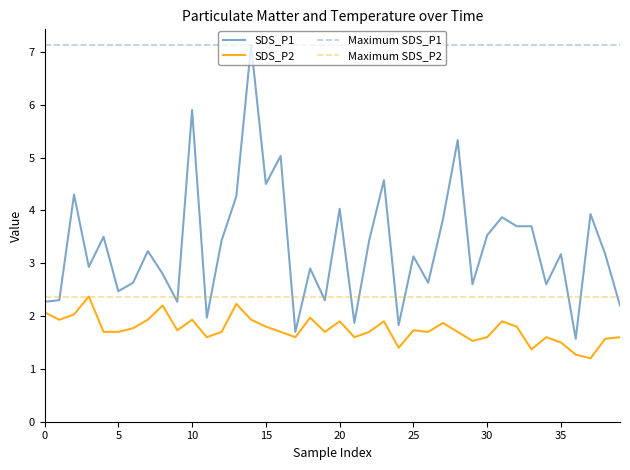

What is the minimum value for SDS_P2?

1.2